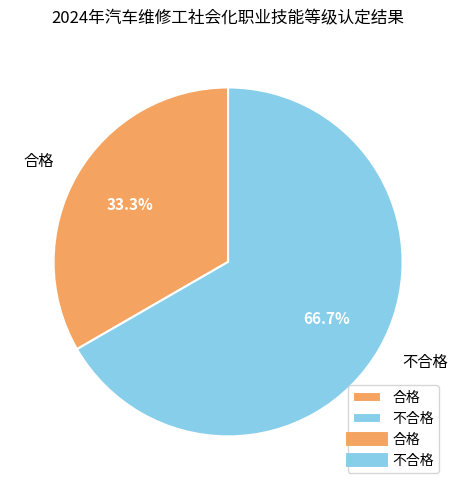

What percentage is NOT represented by 不合格?

33.3%